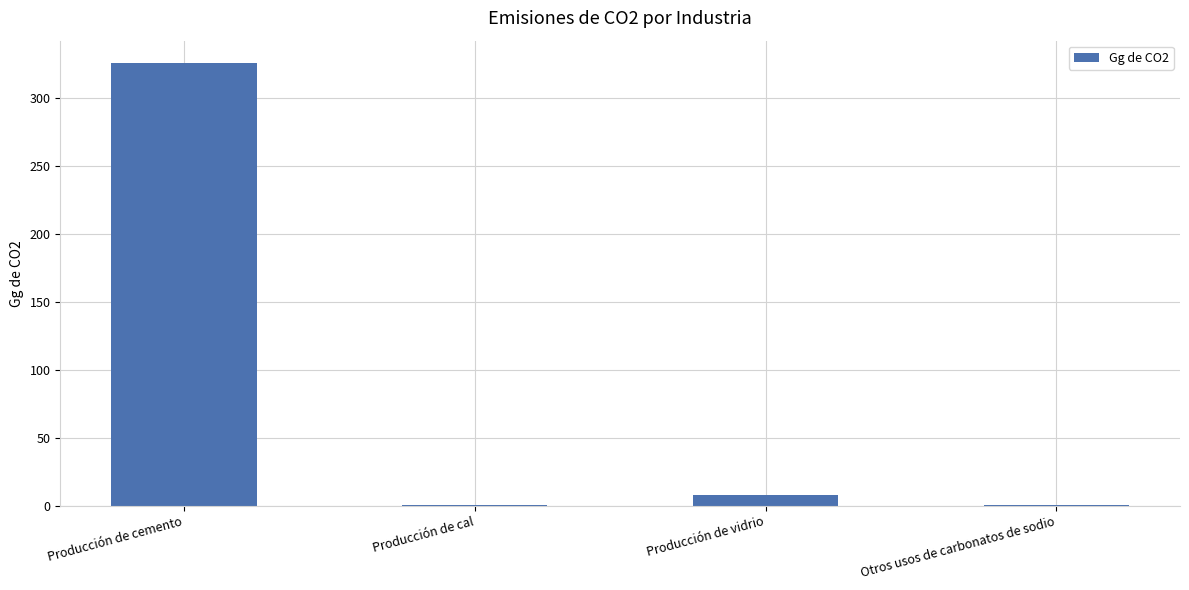

What is the average value?

83.8